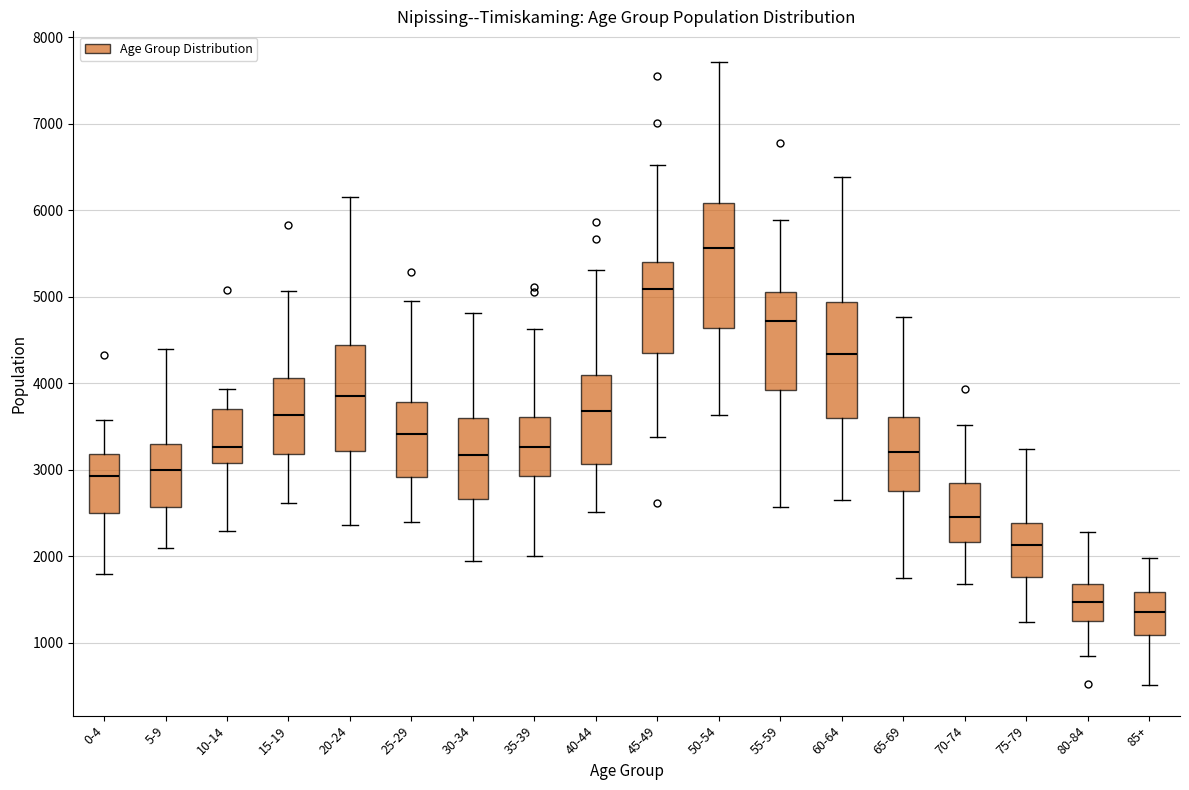

Reading left to right, transcribe this box plot: for each box, give where its median line is, the range the box spans, and where its two whiskers end, as read against the y-axis. The values are not printed on the chart, so give them approximately, as read against the axis.

0-4: median 2900, box 2500 to 3200, whiskers 1800 to 3600
5-9: median 3000, box 2600 to 3300, whiskers 2100 to 4400
10-14: median 3300, box 3100 to 3700, whiskers 2300 to 3900
15-19: median 3600, box 3200 to 4100, whiskers 2600 to 5100
20-24: median 3900, box 3200 to 4400, whiskers 2400 to 6200
25-29: median 3400, box 2900 to 3800, whiskers 2400 to 5000
30-34: median 3200, box 2700 to 3600, whiskers 1900 to 4800
35-39: median 3300, box 2900 to 3600, whiskers 2000 to 4600
40-44: median 3700, box 3100 to 4100, whiskers 2500 to 5300
45-49: median 5100, box 4400 to 5400, whiskers 3400 to 6500
50-54: median 5600, box 4600 to 6100, whiskers 3600 to 7700
55-59: median 4700, box 3900 to 5100, whiskers 2600 to 5900
60-64: median 4300, box 3600 to 4900, whiskers 2600 to 6400
65-69: median 3200, box 2800 to 3600, whiskers 1700 to 4800
70-74: median 2500, box 2200 to 2800, whiskers 1700 to 3500
75-79: median 2100, box 1800 to 2400, whiskers 1200 to 3200
80-84: median 1500, box 1300 to 1700, whiskers 800 to 2300
85+: median 1400, box 1100 to 1600, whiskers 500 to 2000